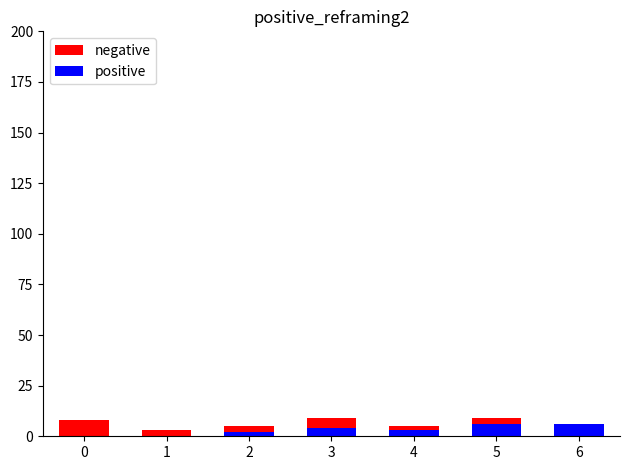

Where does the positive series first go above 3?

3